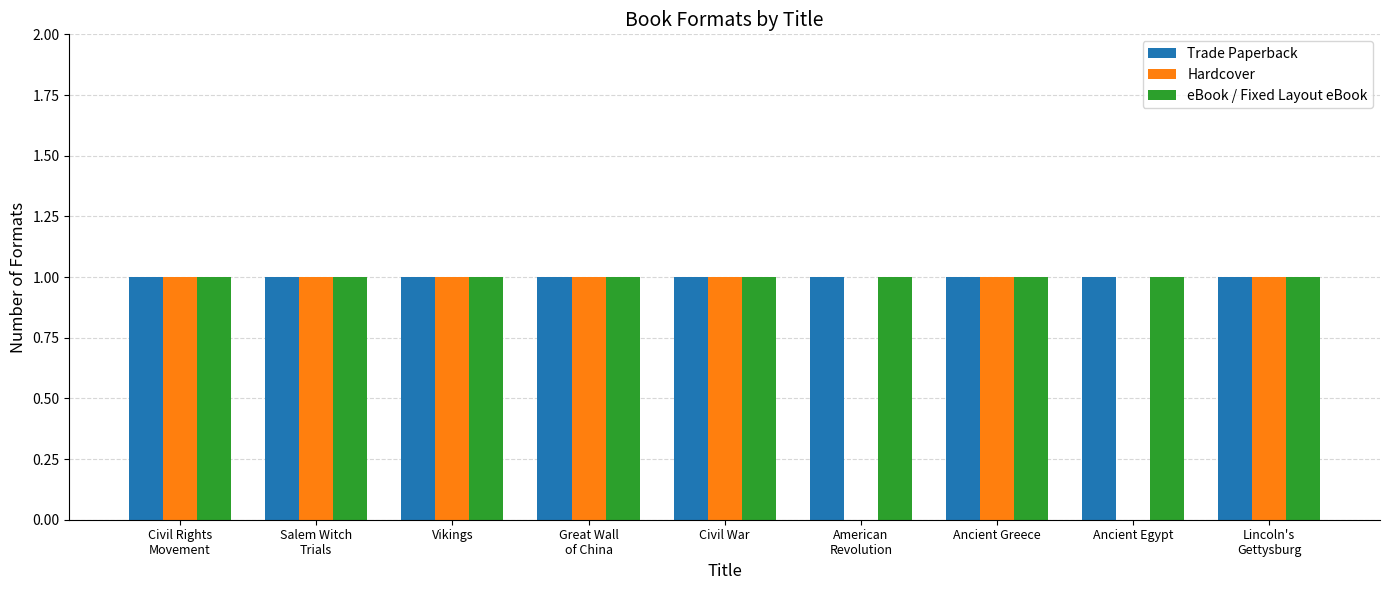

Is it true that Hardcover equals 2 at Civil War?

False